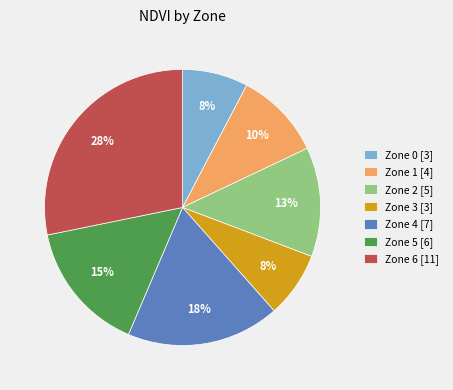

Is there a majority slice in this chart?

No